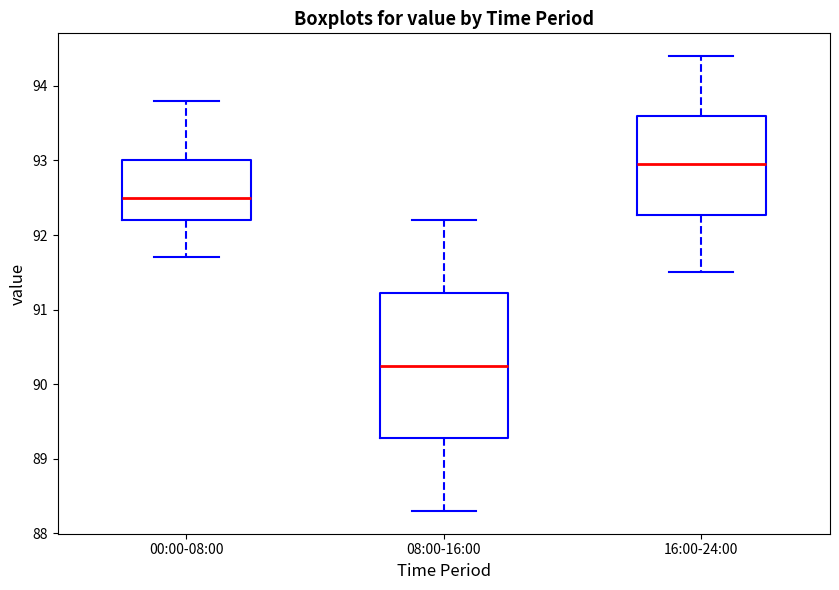

Comparing the boxes themselves (not the whiskers), which one is the tallest?

08:00-16:00